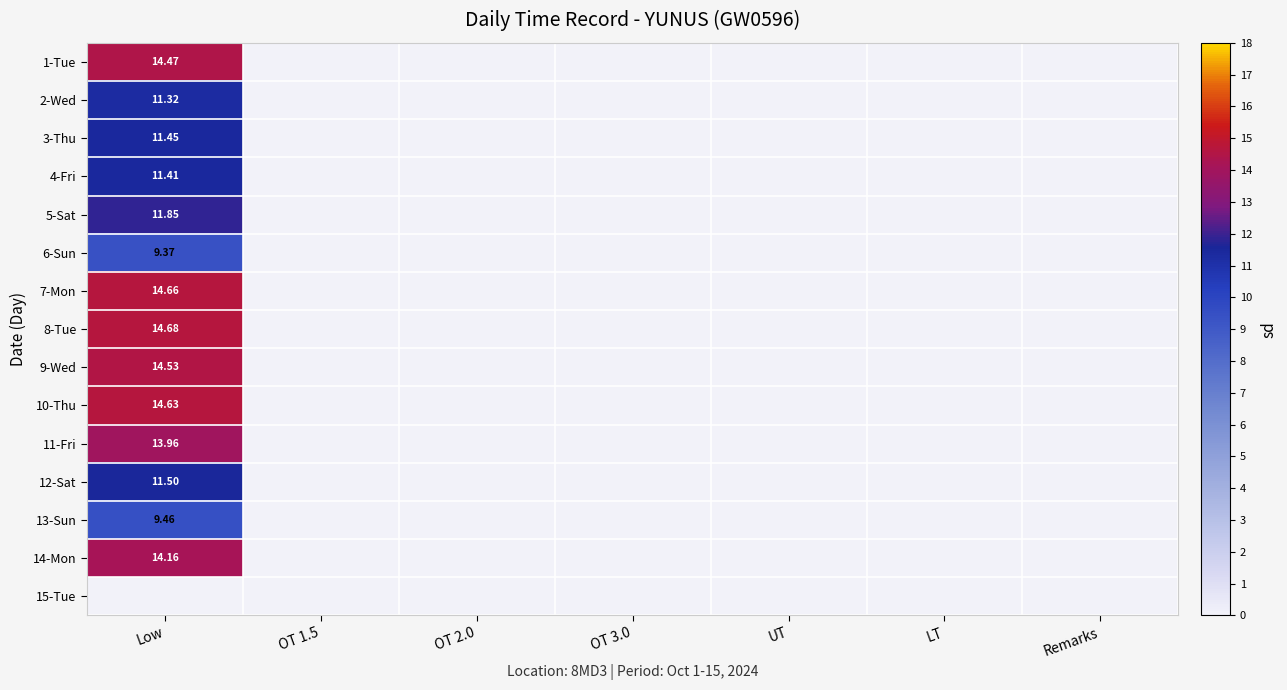

What is the sum of all 3-Thu values?

11.4